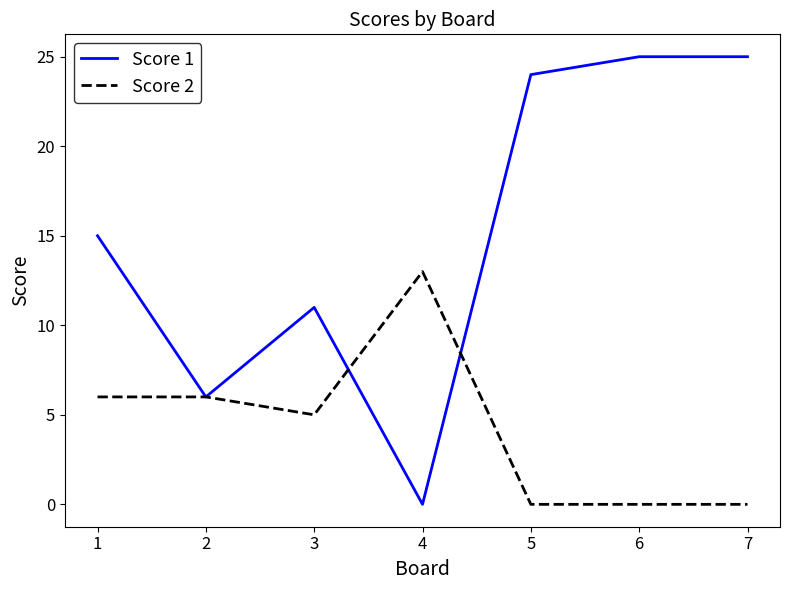

What is the difference between the maximum and minimum values in the Score 2 series?

13